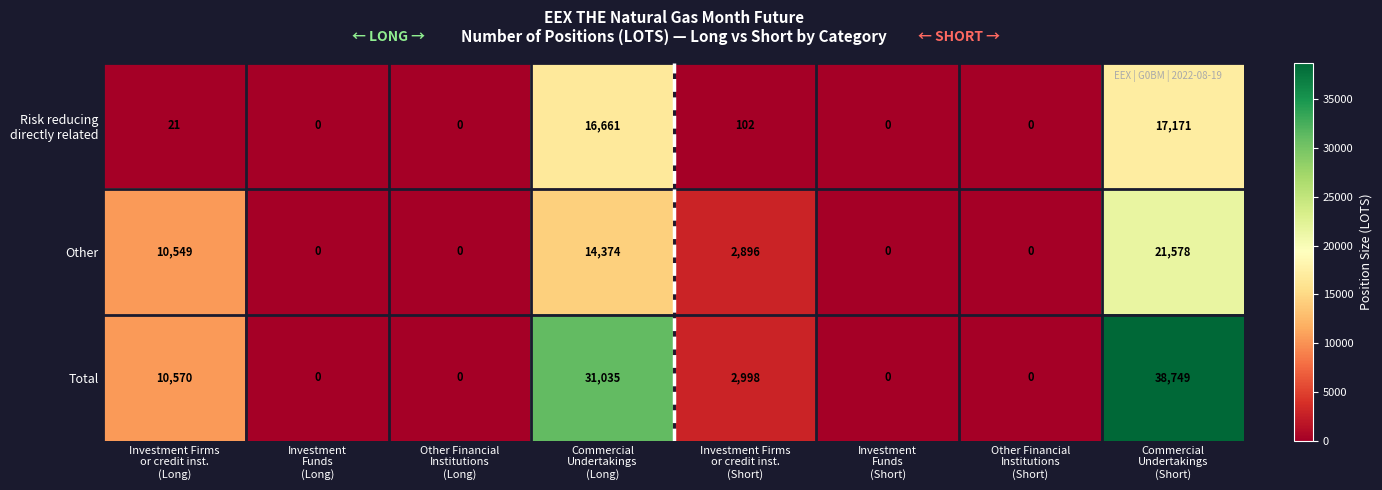

What is the greatest value displayed?

38749